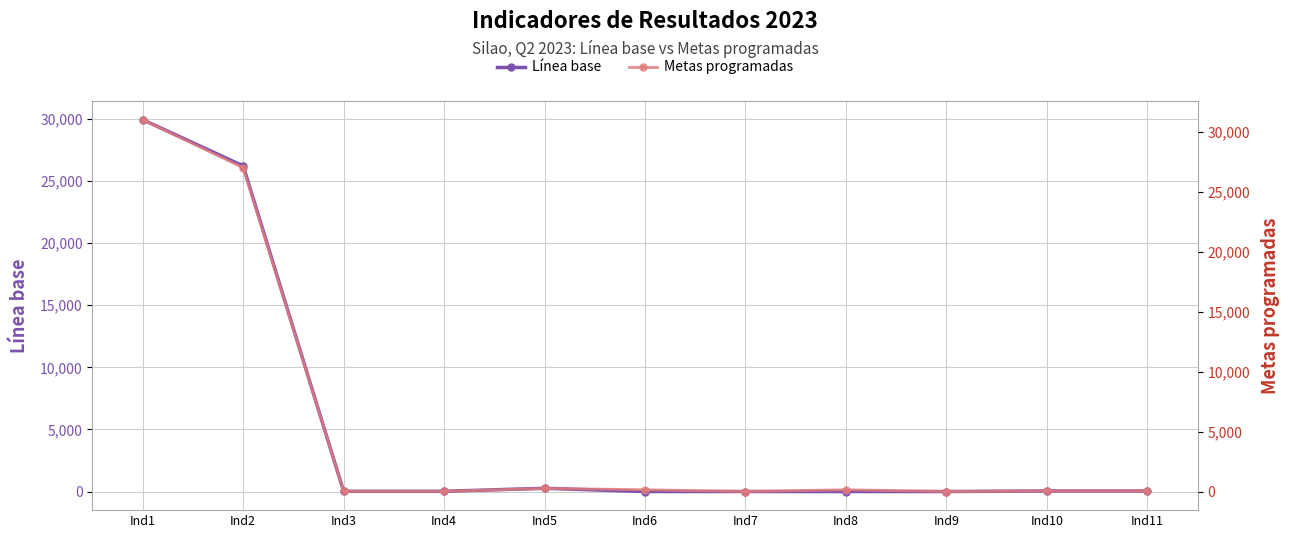

Reading left to right, what are all the values shown in this chart?

Línea base: 29936	26218	20	20	262	0	2	0	1	45	45
Metas programadas: 31000	27000	20	20	262	150	2	150	1	45	45